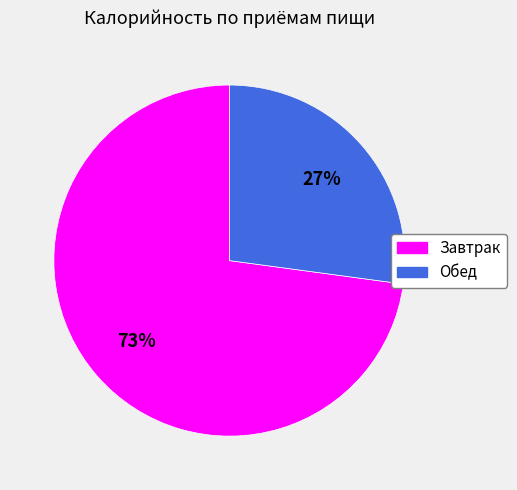

To the nearest percent, what is the average slice percentage?

50%